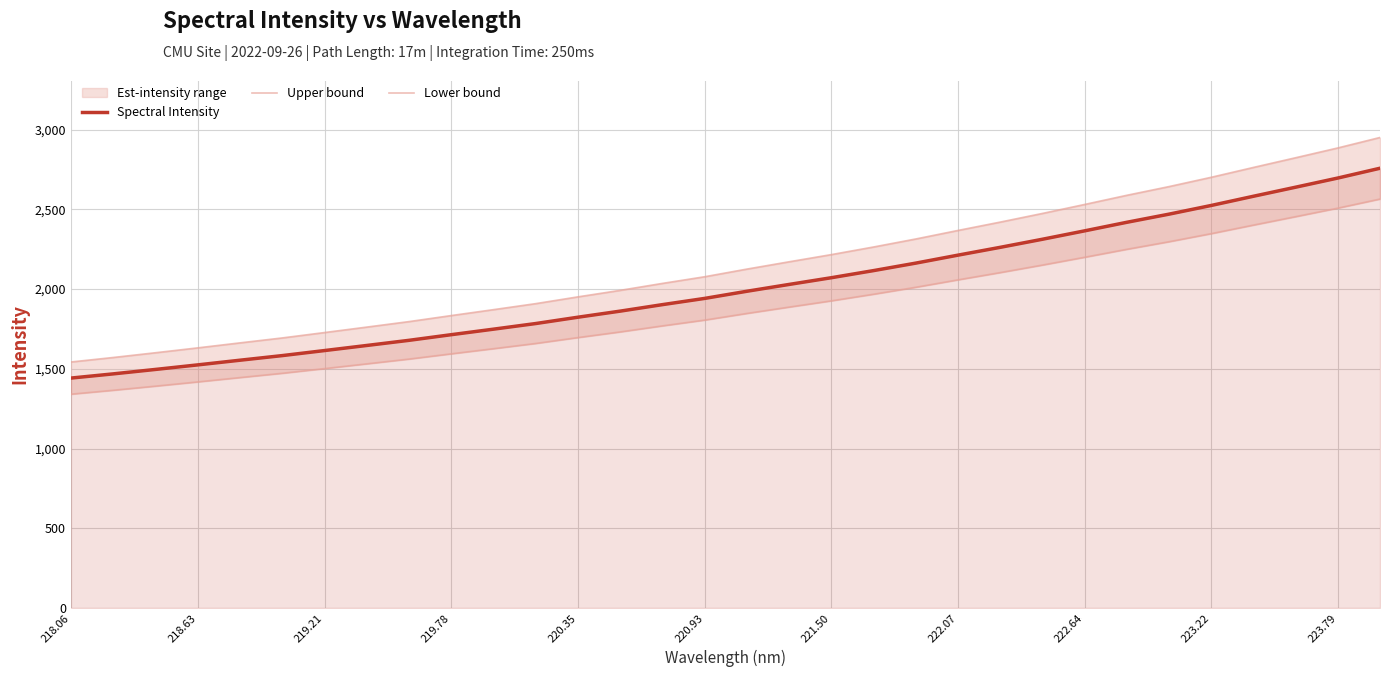

What is the highest value of the Spectral Intensity series?

2758.3